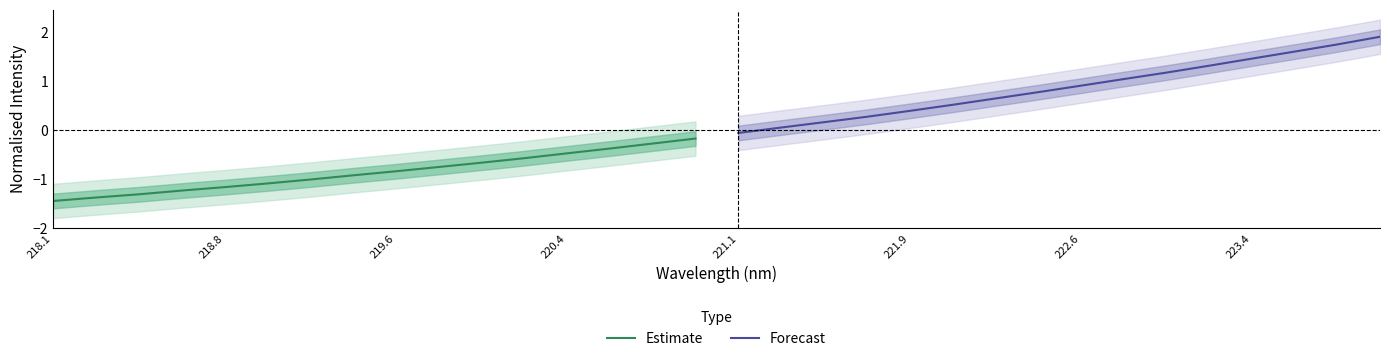

What position from the right is 221.1?

12